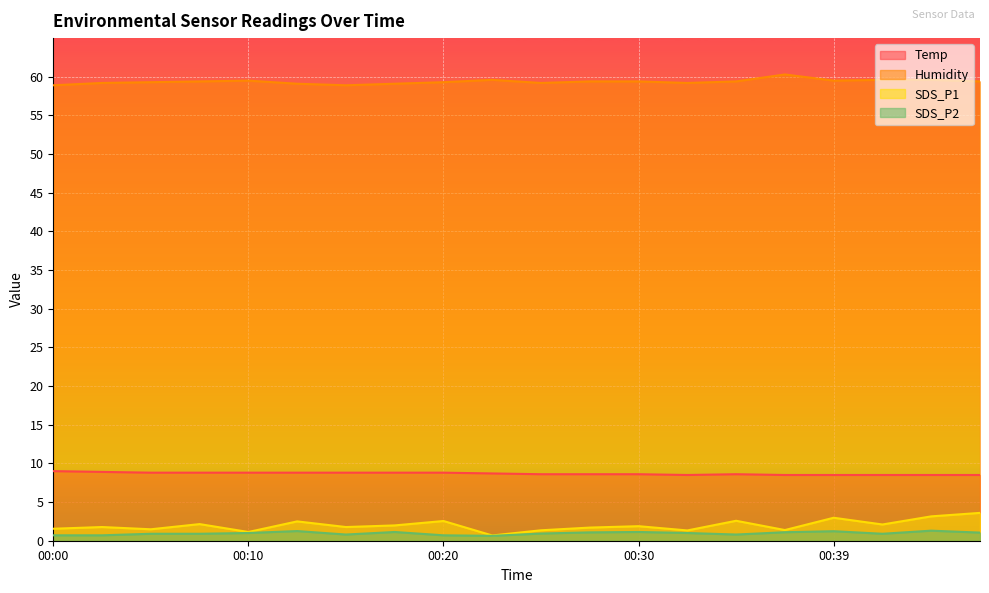

What is the difference between the second highest and second lowest values in the Humidity series?

0.7